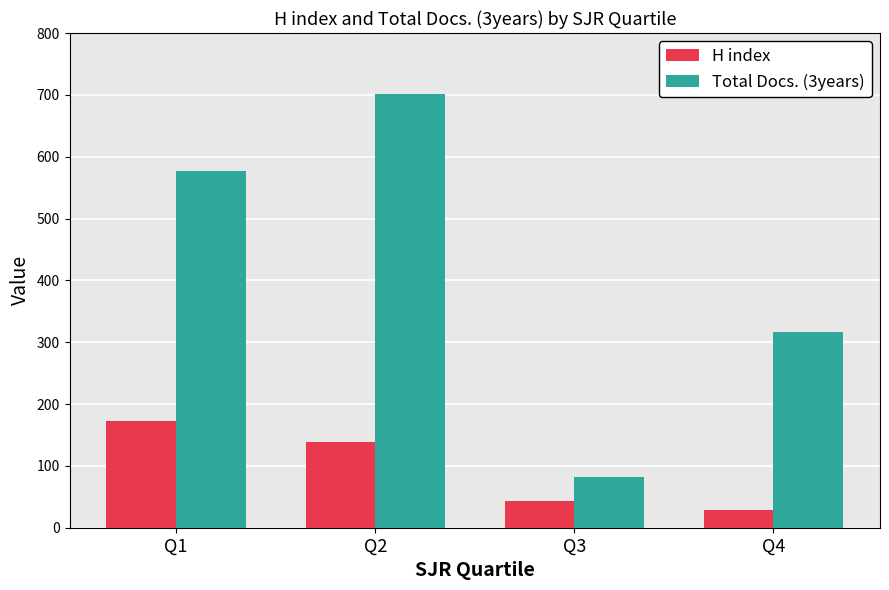

What is the spread (max minus min) of values at Q1?

405